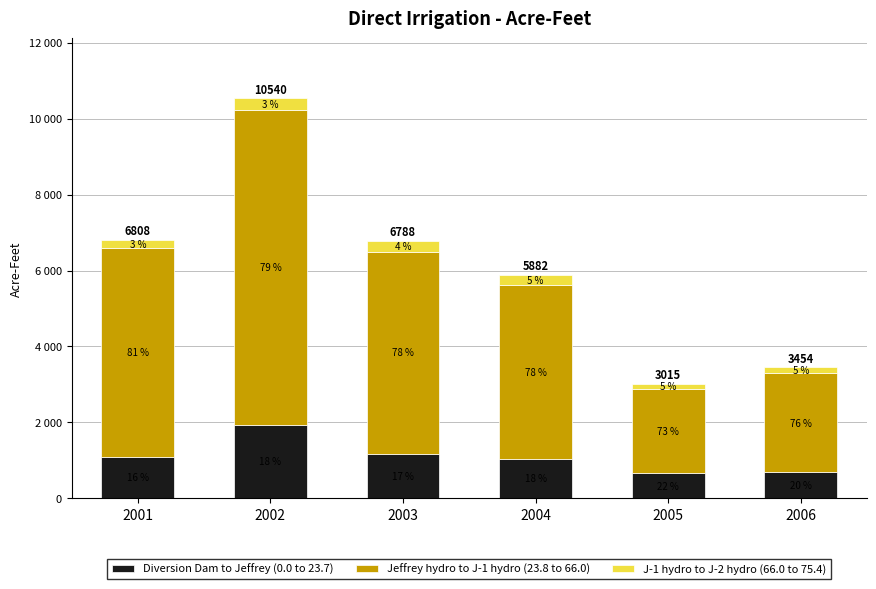

Read the J-1 hydro to J-2 hydro (66.0 to 75.4) value at 2002, to the nearest 10.

310